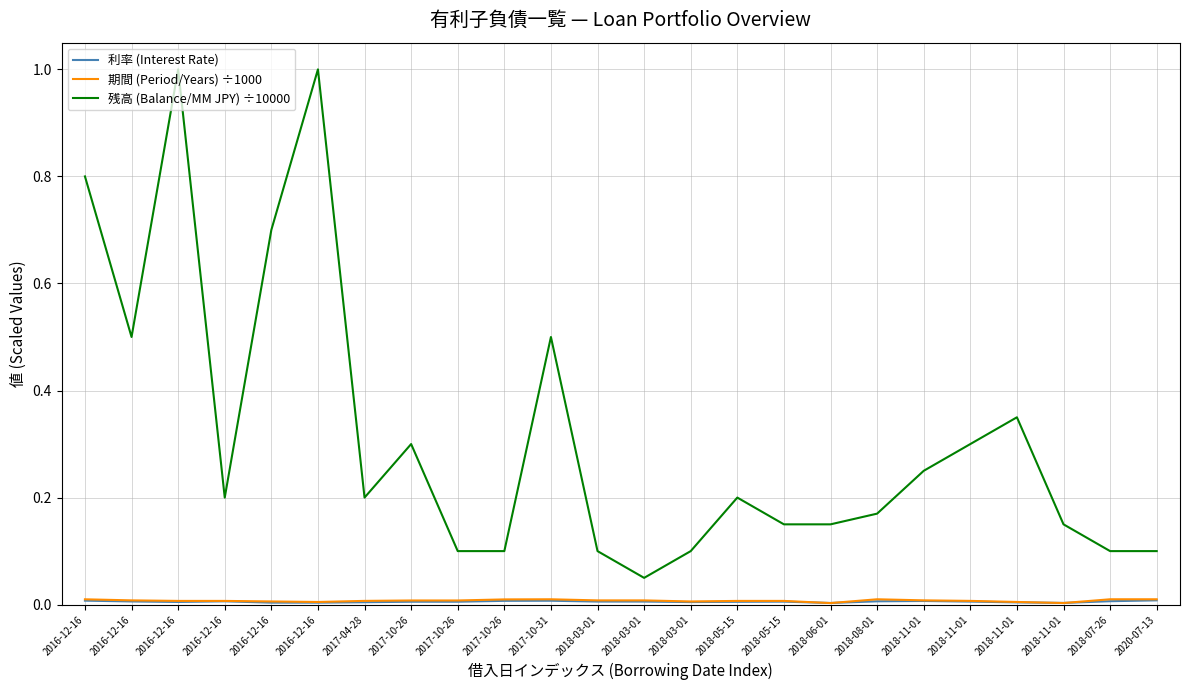

True or false: 期間 (Period/Years) ÷1000 and 残高 (Balance/MM JPY) ÷10000 cross at least once.

False